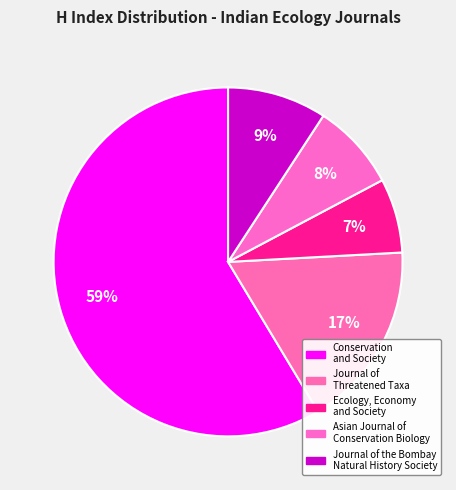

How many slices are in this pie chart?

5